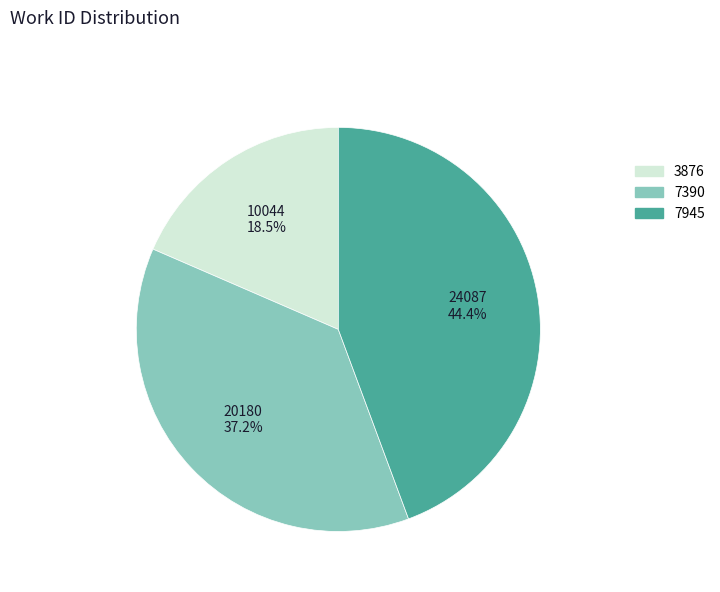

How many segments does this pie chart have?

3